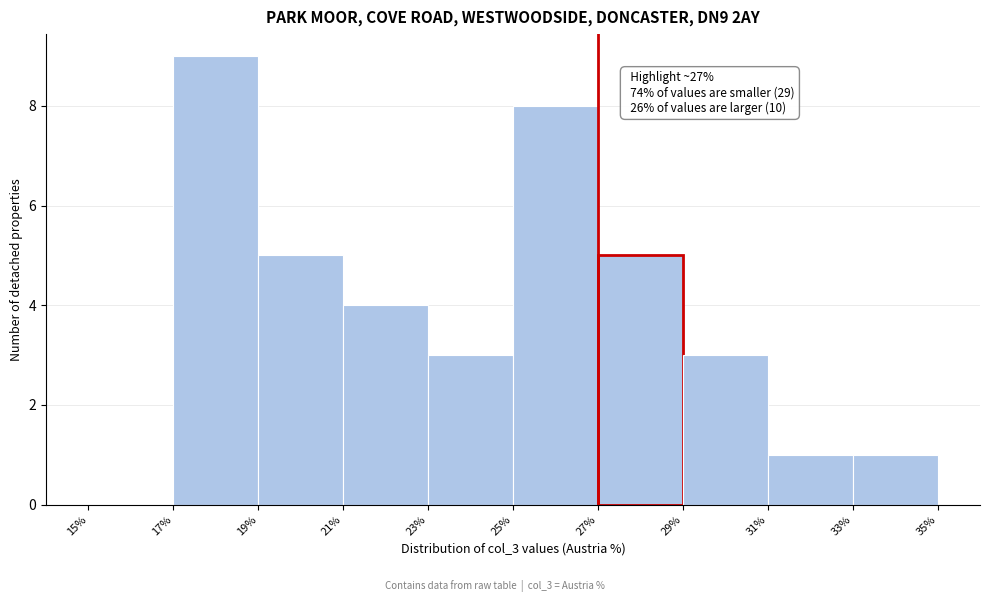

Which range on the x-axis has the tallest bar?

17% to 19%